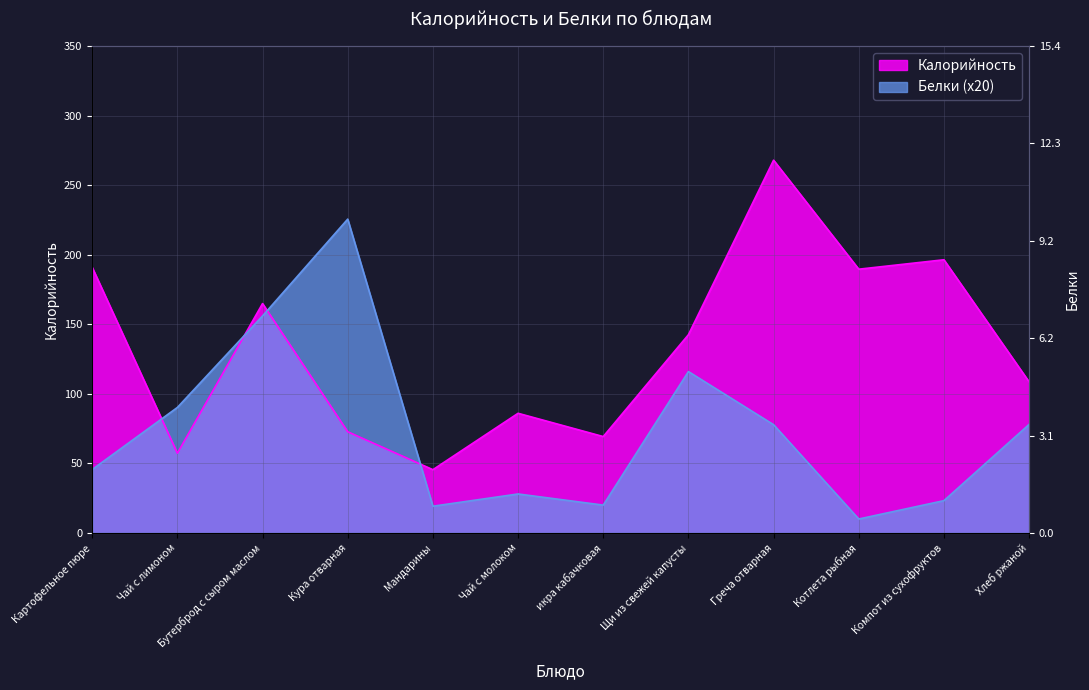

Reading left to right, what are all the values shown in this chart?

Калорийность: 190.9	57.3	164.9	72.7	45.5	86.0	69.3	142.5	268.0	189.6	196.4	108.6
Белки: 45.6	90.2	156.0	225.6	19.2	28.0	20.0	116.0	77.8	10.0	23.2	78.0